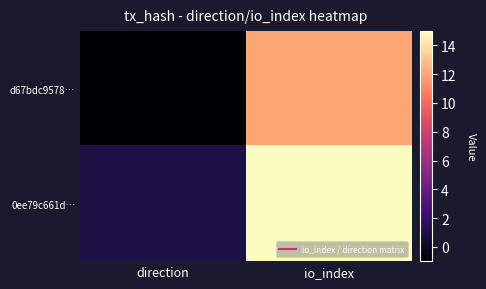

Reading left to right, transcribe all the data shown in this chart.

d67bdc9578…: direction=-1	io_index=12
0ee79c661d…: direction=1	io_index=15